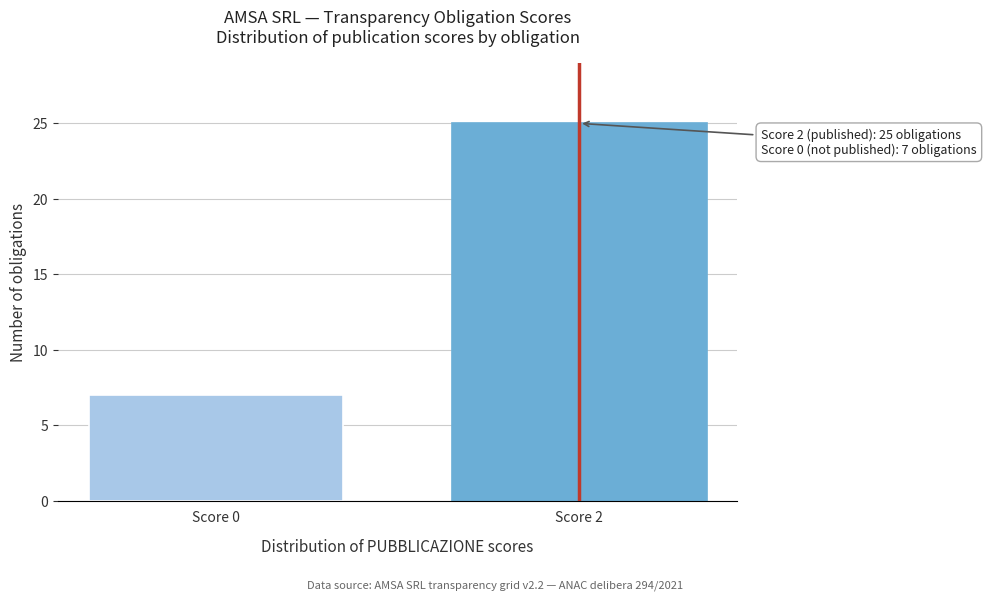

Reading right to left, extract all data points from this chart.

25	7